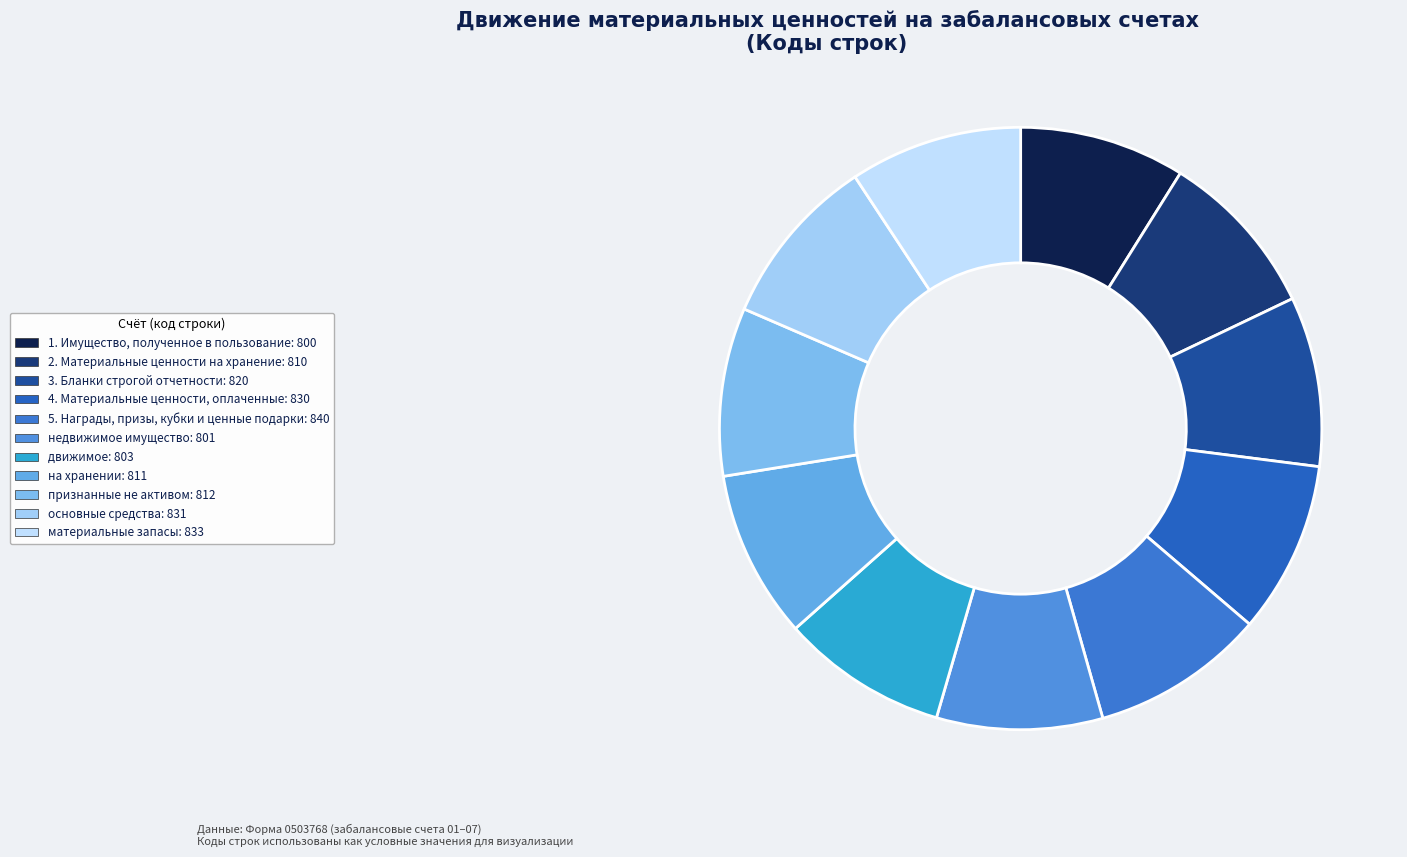

Which slice is the largest?

5. Награды, призы, кубки и ценные подарки